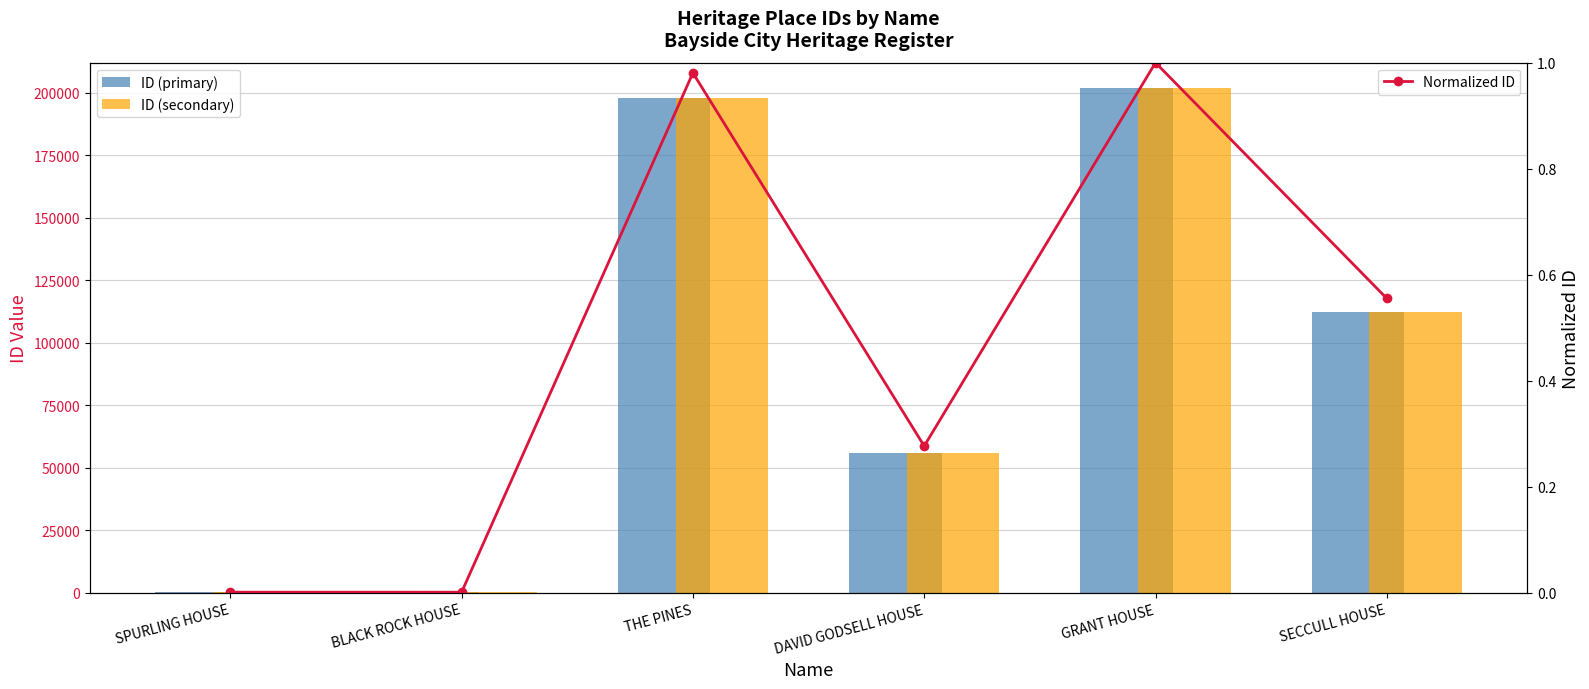

Which has a higher value, BLACK ROCK HOUSE or GRANT HOUSE?

GRANT HOUSE